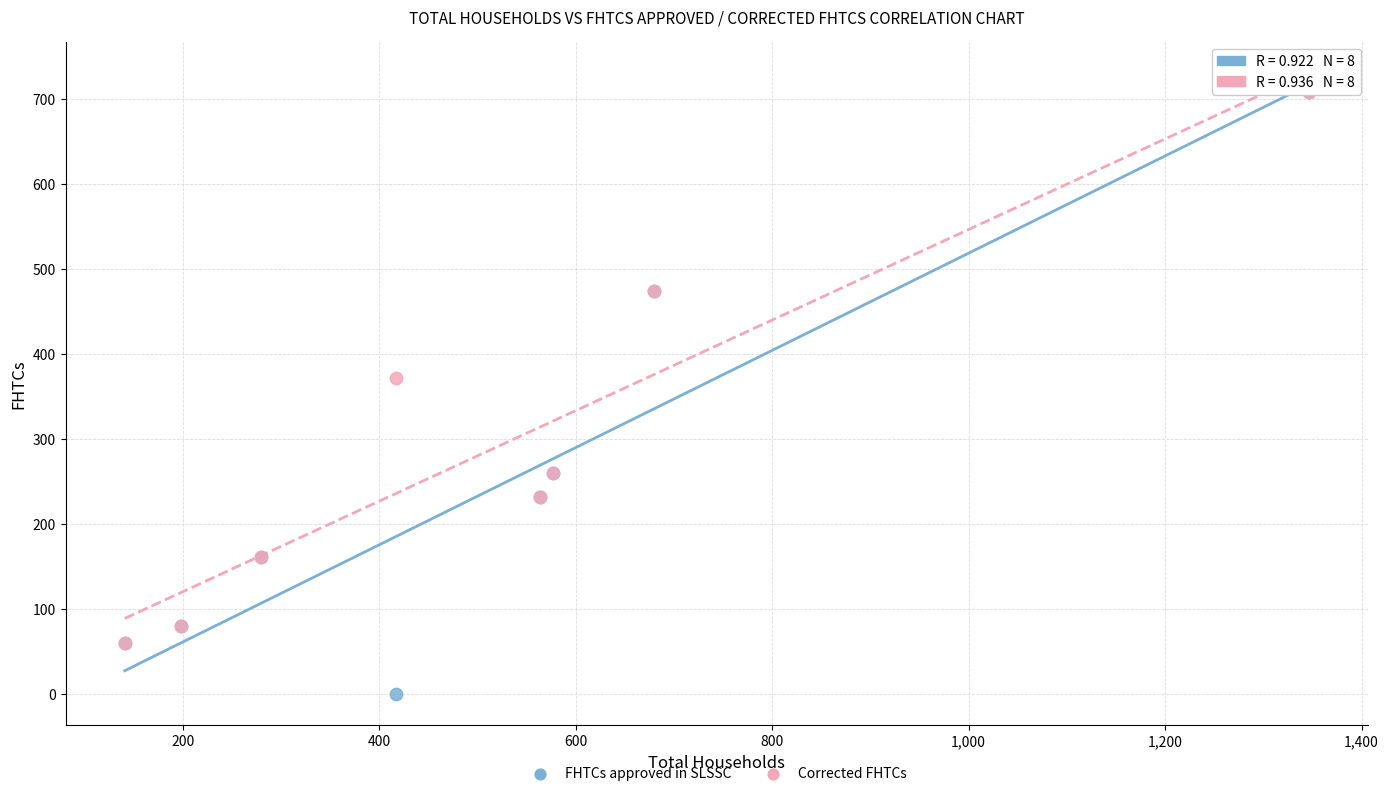

In the Corrected FHTCs series, what Y value is closest to 384?

372